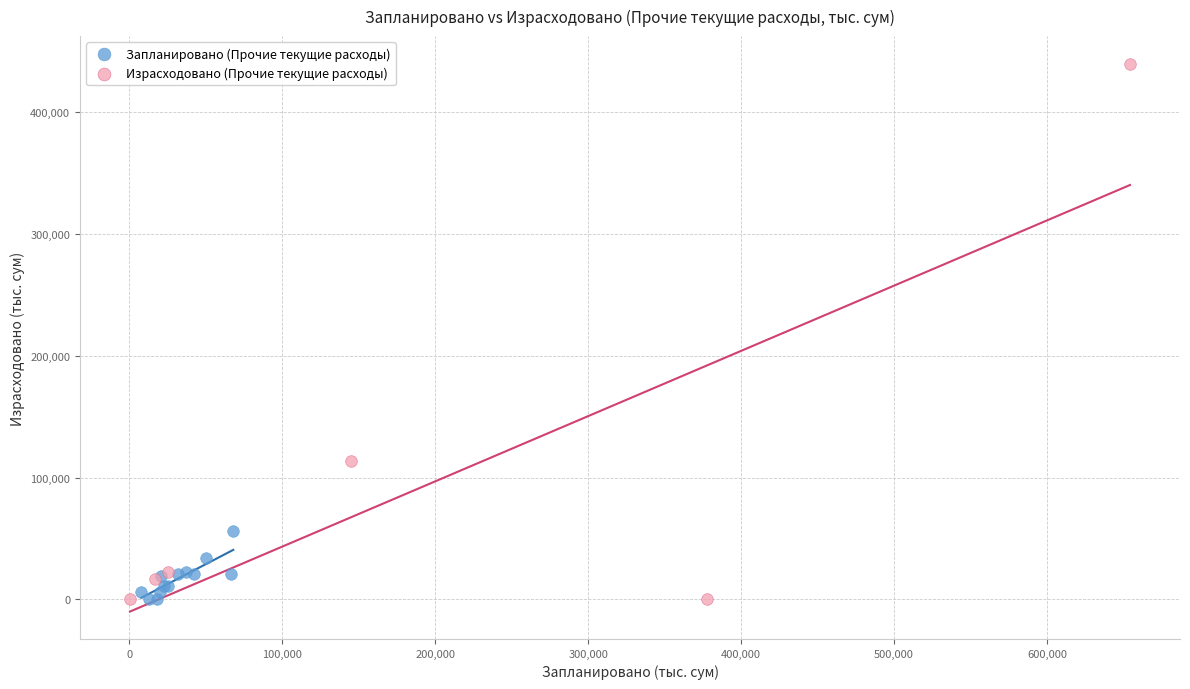

Which series has the widest spread of Y values?

Израсходовано (Прочие текущие расходы)